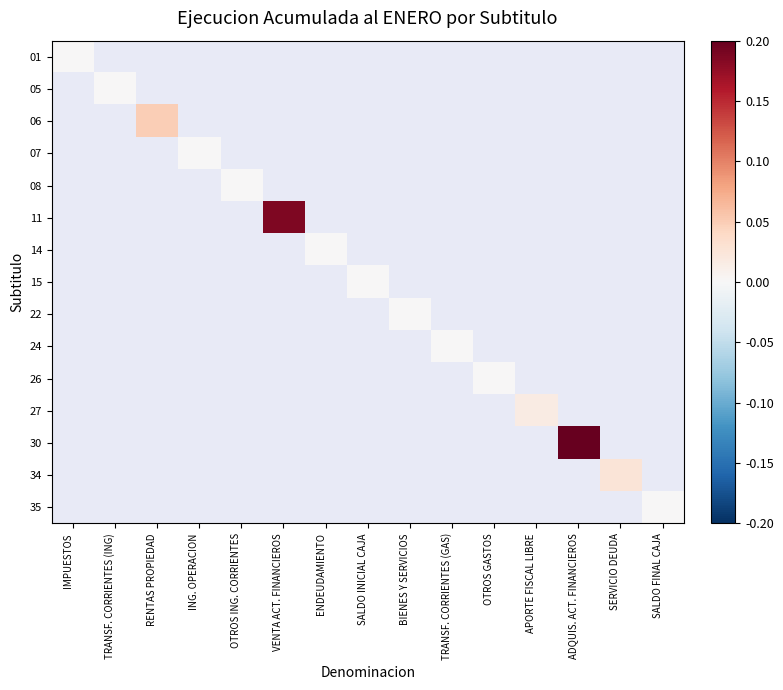

Which has a higher value, SALDO INICIAL CAJA or BIENES Y SERVICIOS?

BIENES Y SERVICIOS